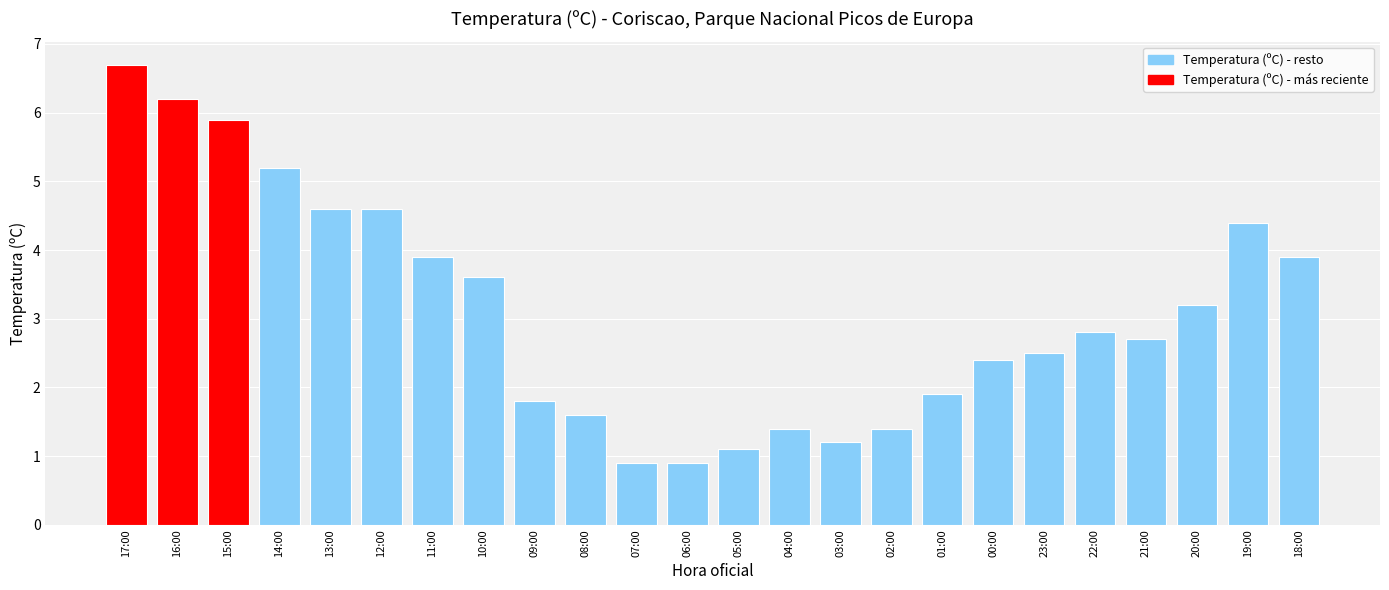

What is the difference between the maximum and second lowest values?

5.8